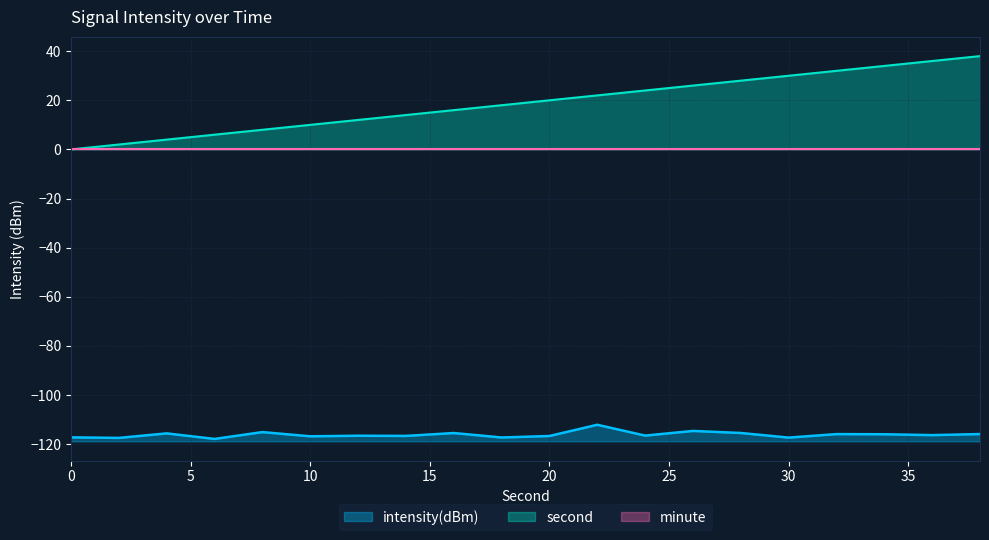

How many categories are shown in the chart?

20